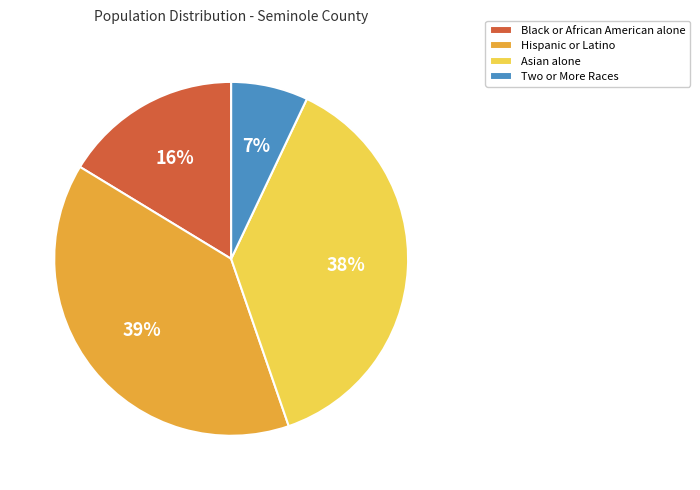

Combined, do Asian alone and Hispanic or Latino account for over 50%?

Yes